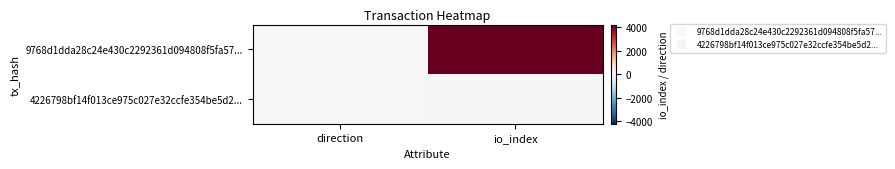

Reading left to right, what are all the values shown in this chart?

9768d1dda28c24e430c2292361d094808f5fa57...: direction=-1	io_index=4198
4226798bf14f013ce975c027e32ccfe354be5d2...: direction=1	io_index=36